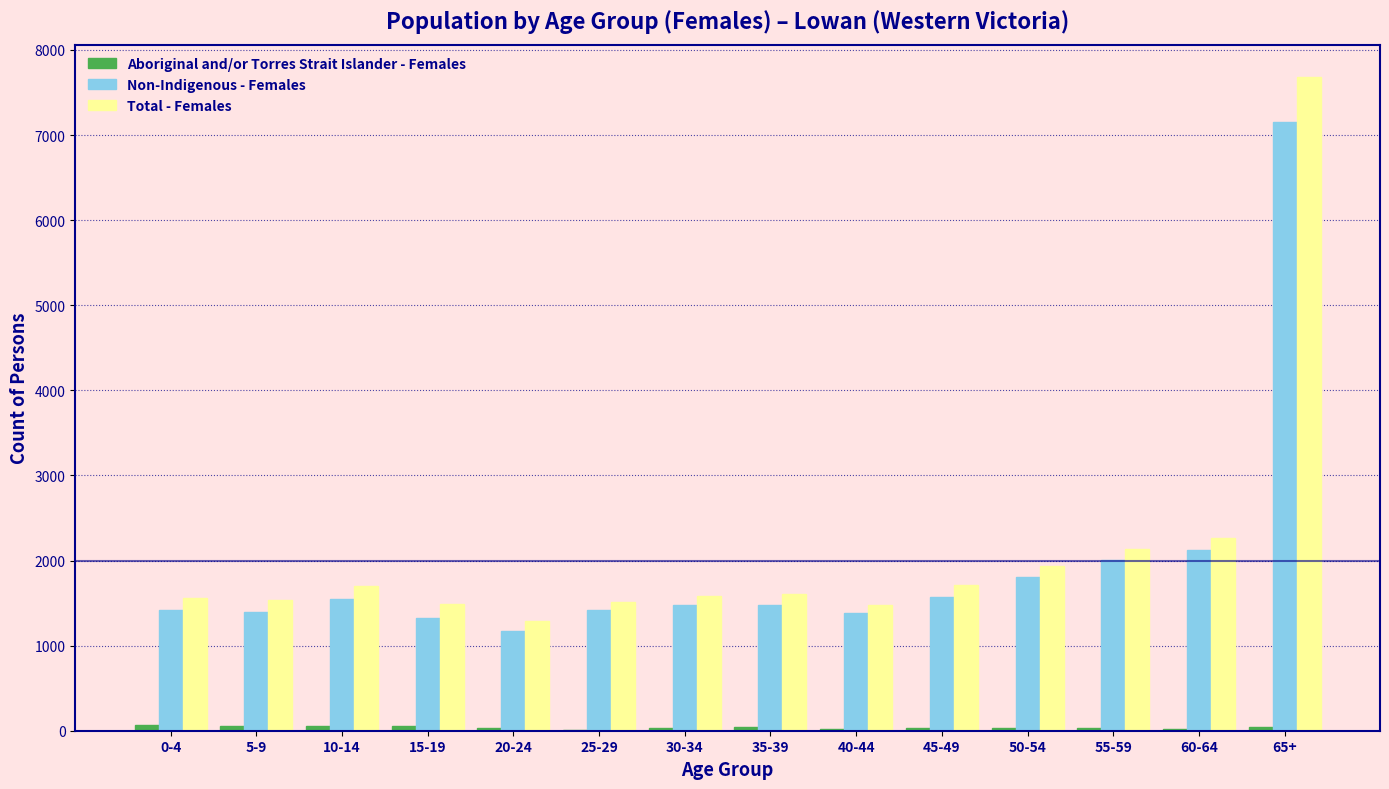

Which label corresponds to the largest value in the chart?

65+